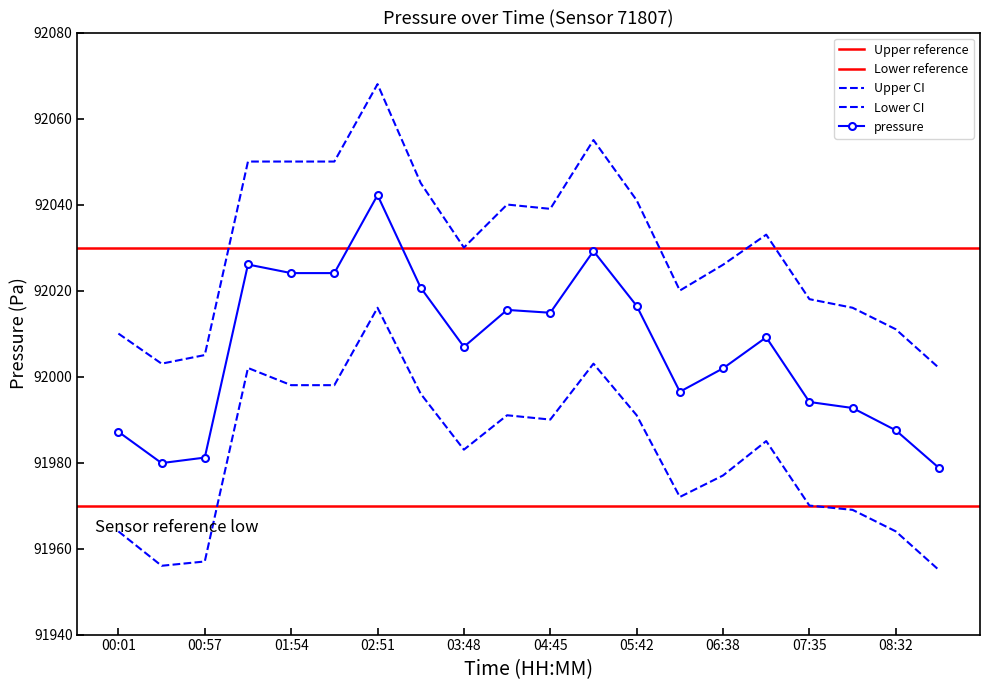

How many categories are shown in the chart?

20